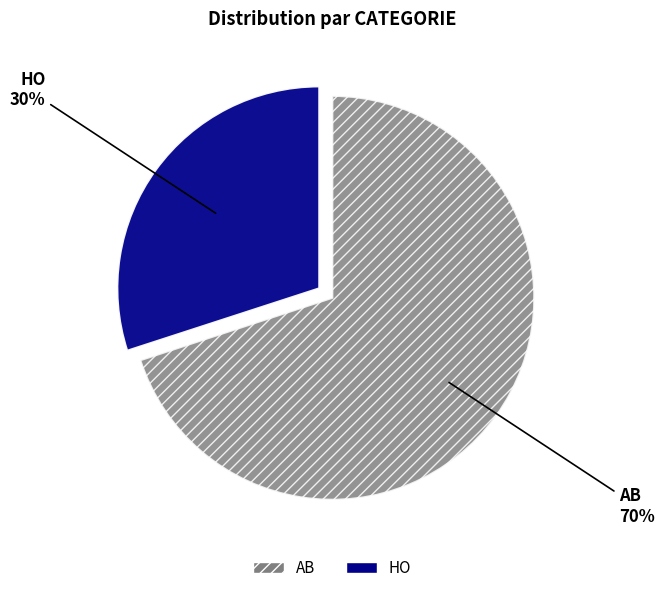

Is the sum of AB and HO greater than half?

Yes